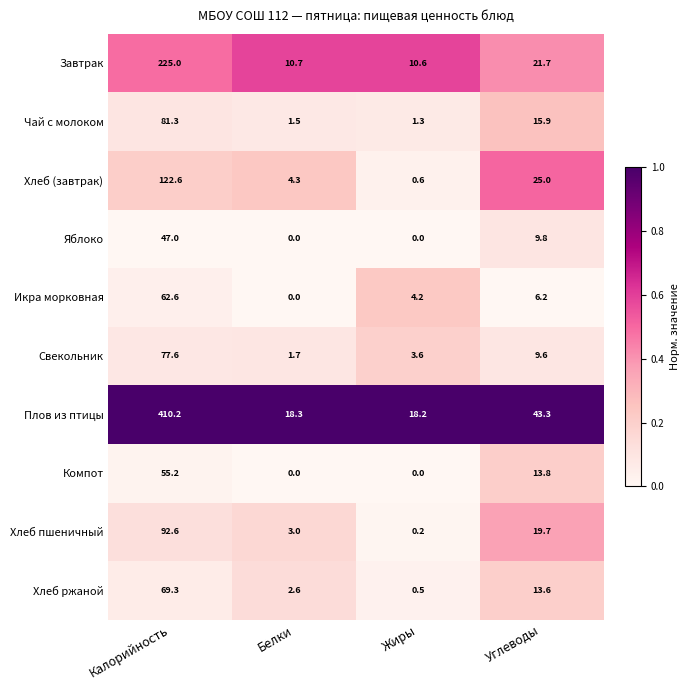

Where does the Компот series first go above 13?

Калорийность